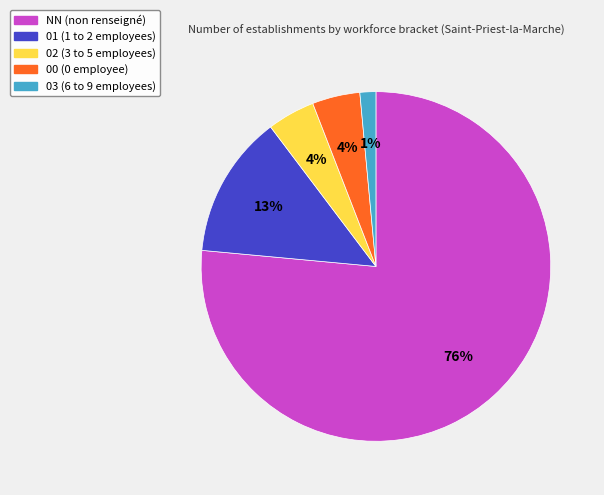

To the nearest percent, what portion does 02 represent?

4%